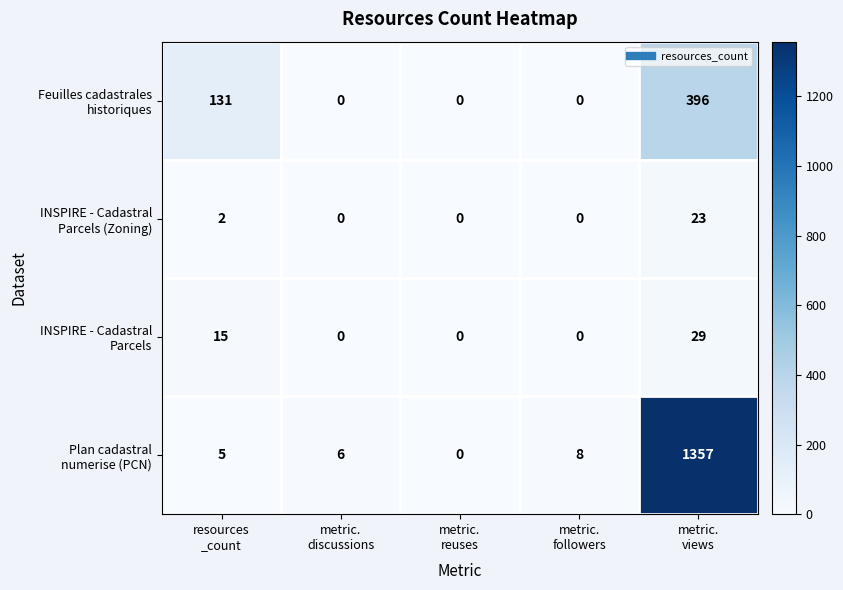

At how many categories does at least one series exceed 547?

1